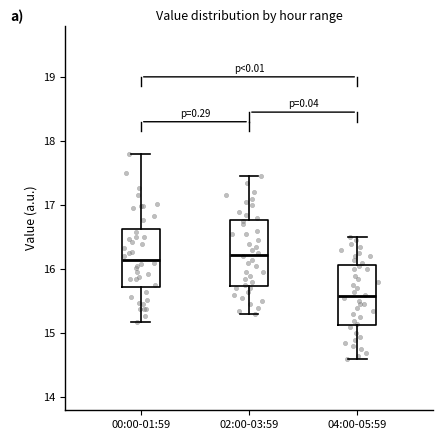

Where does the median line of the box for 00:00-01:59 sit on the y-axis? The values are not printed on the chart, so give them approximately, as read against the axis.

16.2